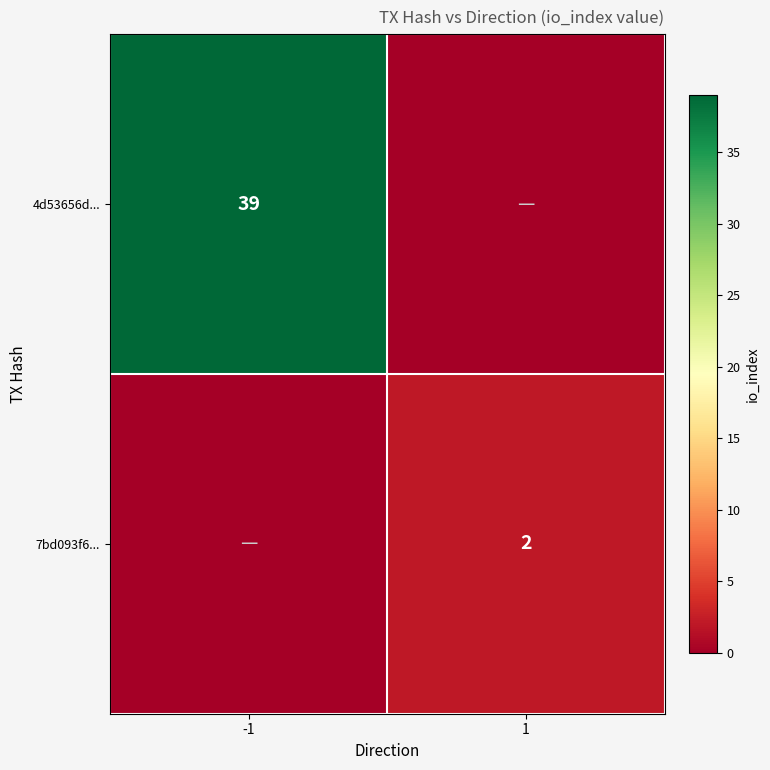

True or false: 4d53656d... has a value of 13 at -1.

False